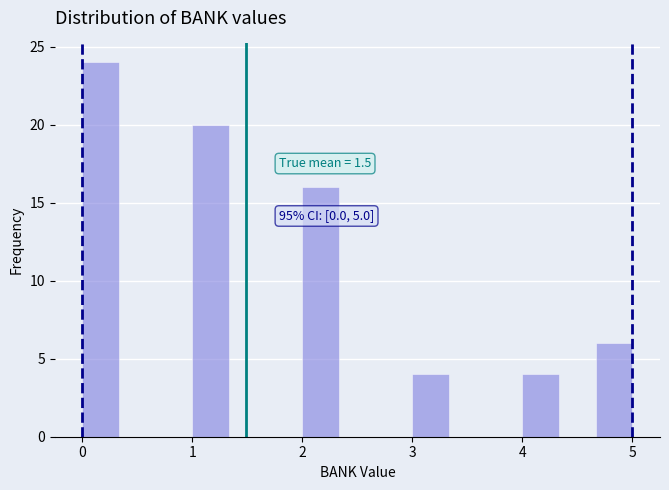

Around what value on the x-axis is the tallest bar? Give the approximate position of its centre, as read against the axis.

0.2